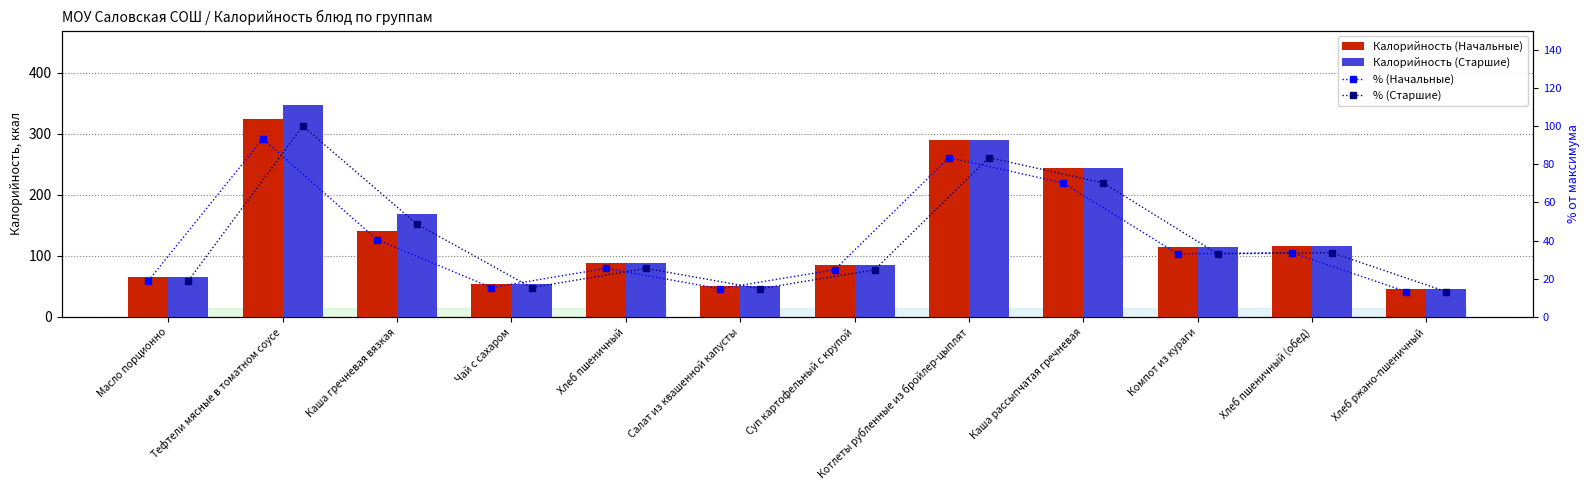

What is the difference between the Калорийность (Начальные) values at Суп картофельный с крупой and Чай с сахаром?

32.3